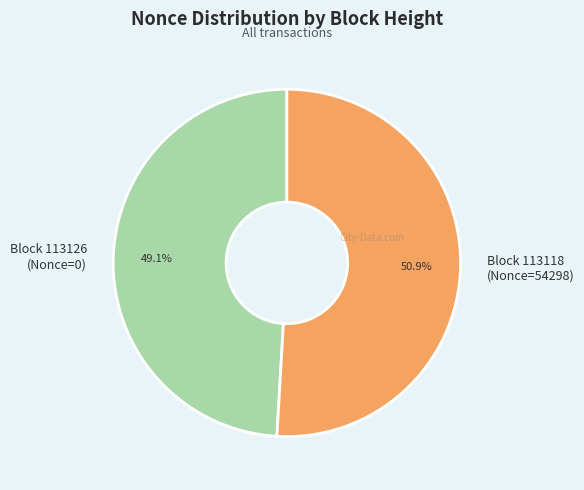

How many segments does this pie chart have?

2